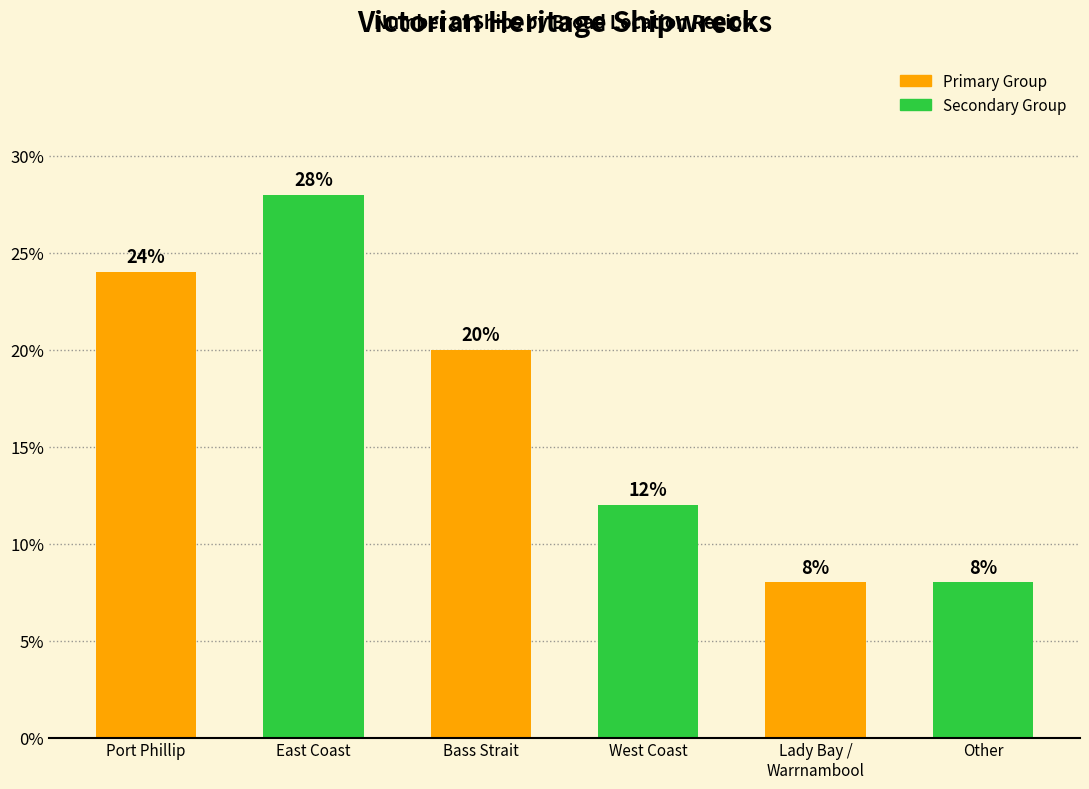

Reading right to left, what are all the values shown in this chart?

8.0	8.0	12.0	20.0	28.0	24.0